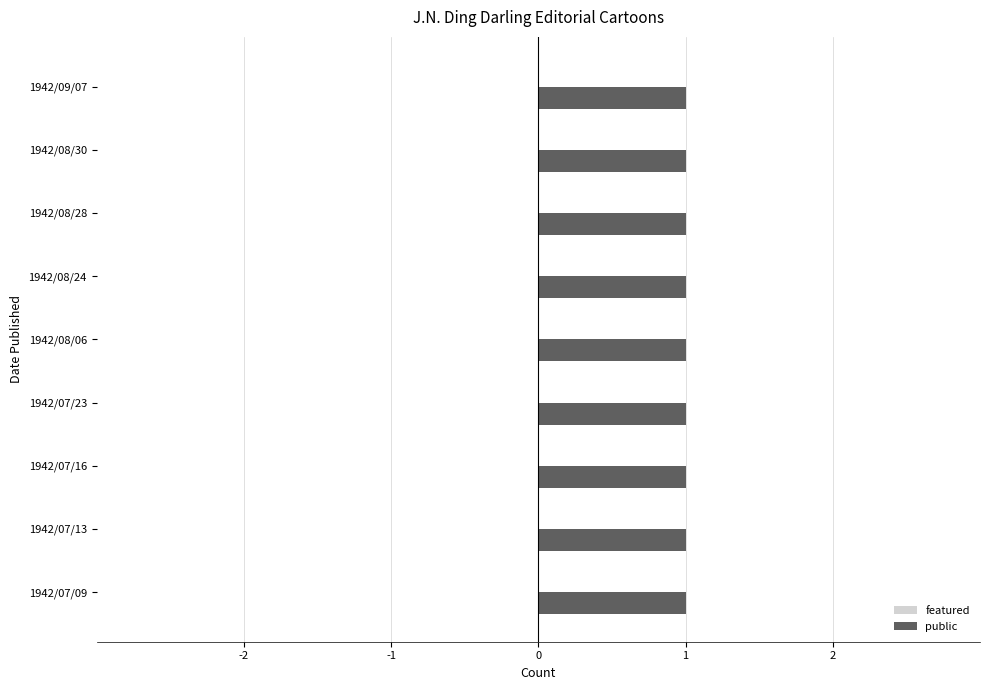

At which category is the sum across all series the highest?

1942/07/09